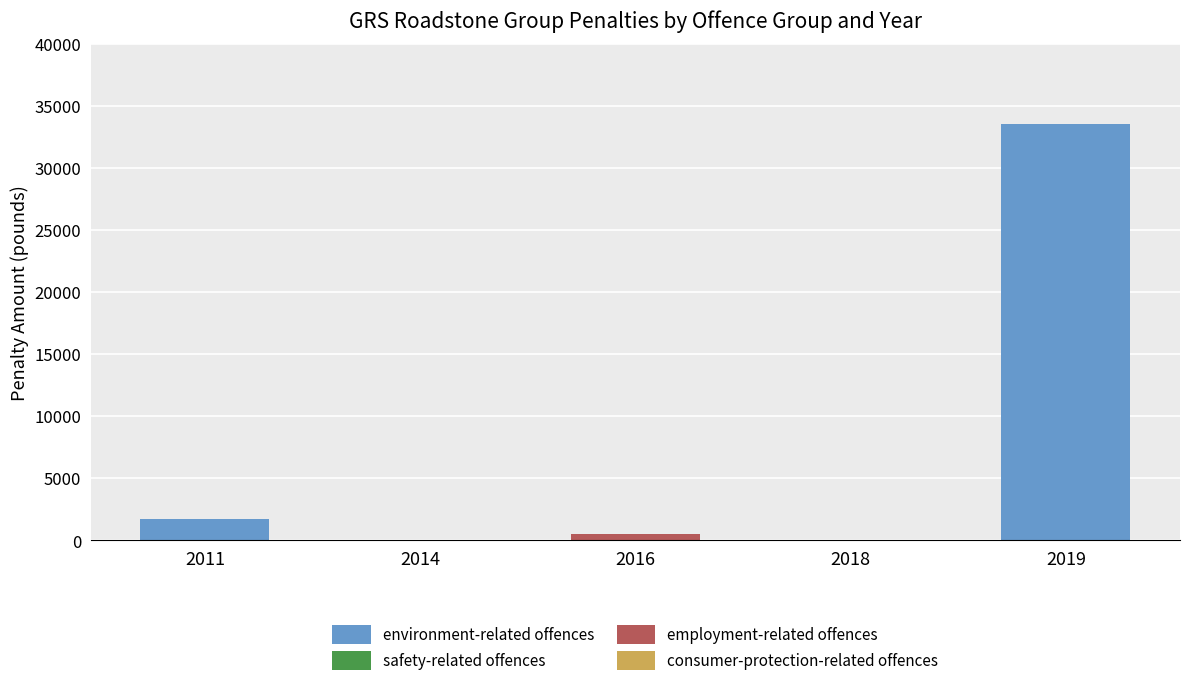

The environment-related offences series shows 33500 at 2019. True or false?

True